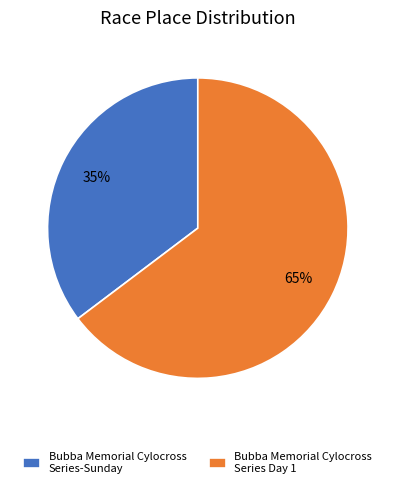

Do Bubba Memorial Cylocross Series-Sunday and Bubba Memorial Cylocross Series Day 1 together represent more than half of the pie?

Yes